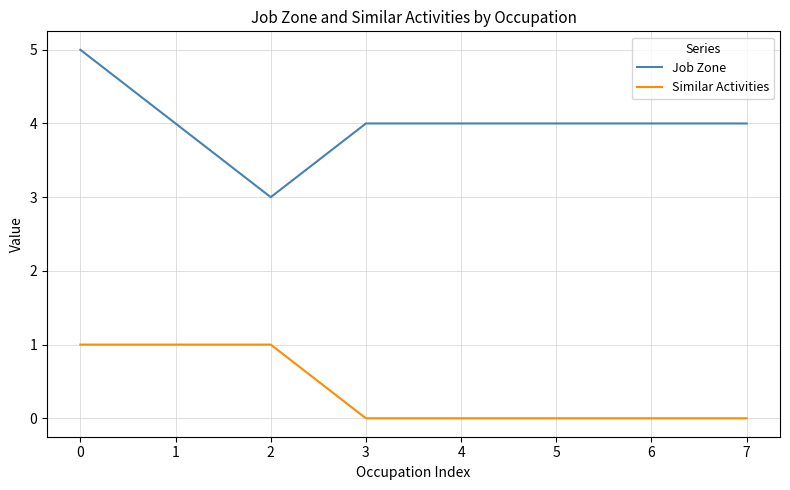

How many Job Zone values are between 4 and 5?

7